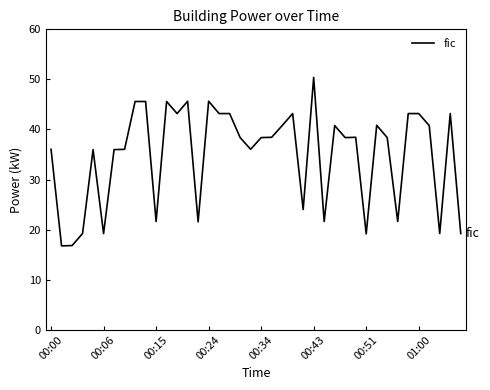

What is the difference between the maximum and minimum values?

33.6